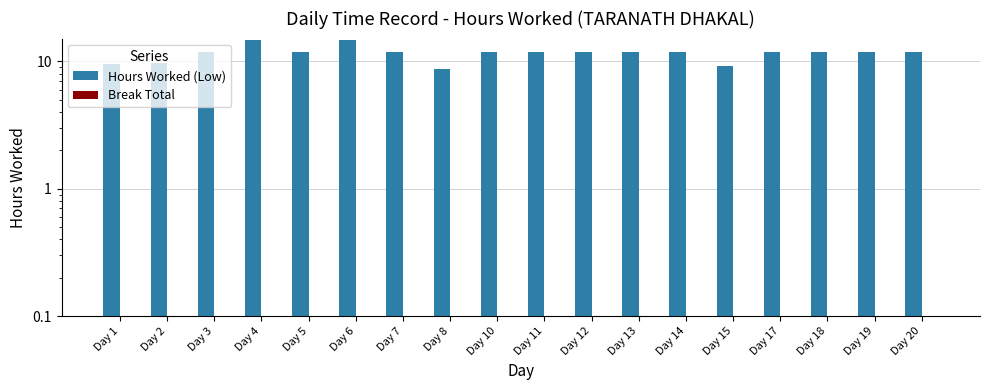

How many bars are there in each group?

2